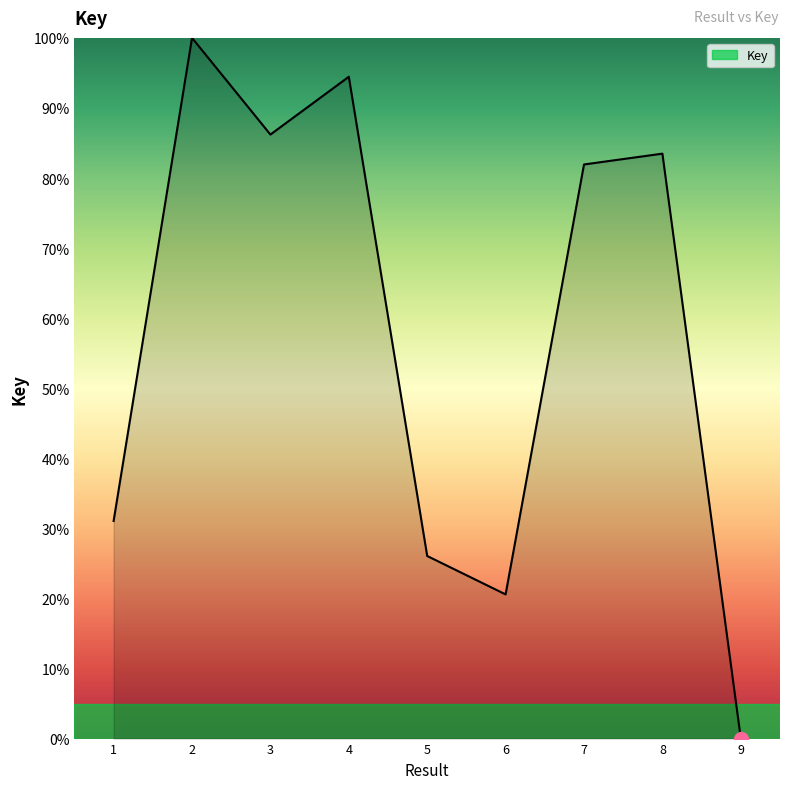

What is the sum of all values?

523.8